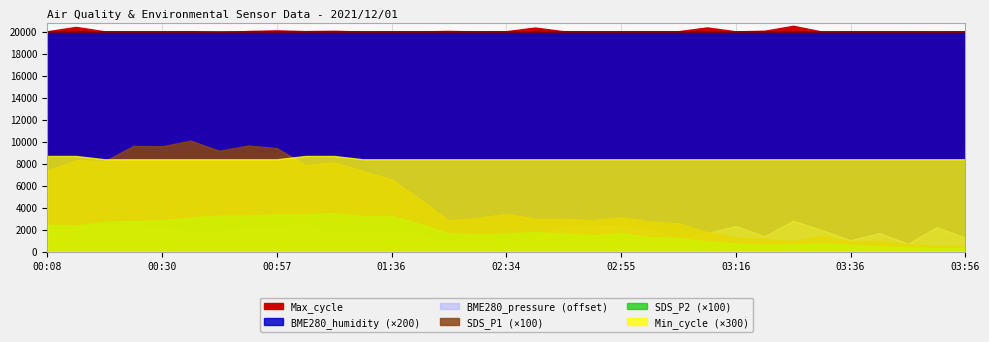

Where is Min_cycle nearest to the value 28?

00:19